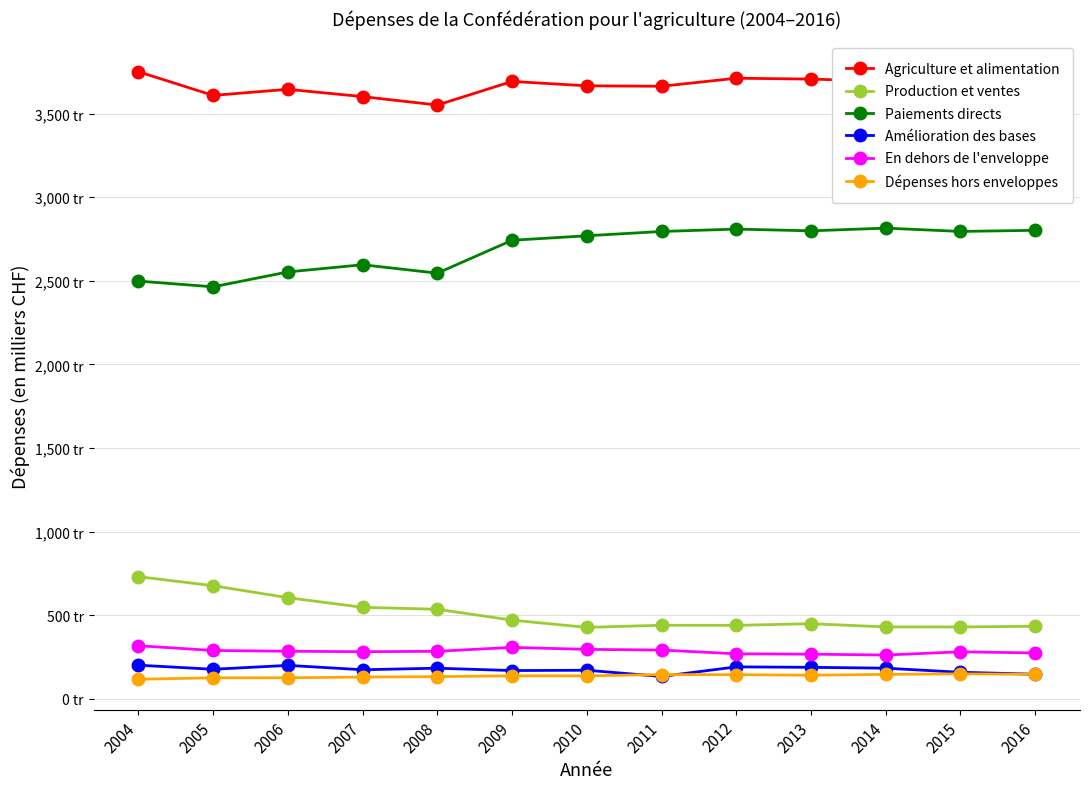

What is the sum of all Amélioration des bases values?

2288262